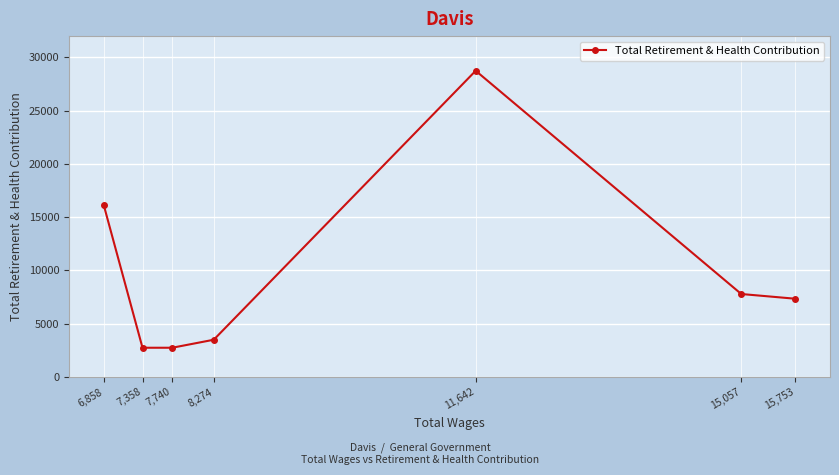

Does the chart have visible grid lines?

Yes